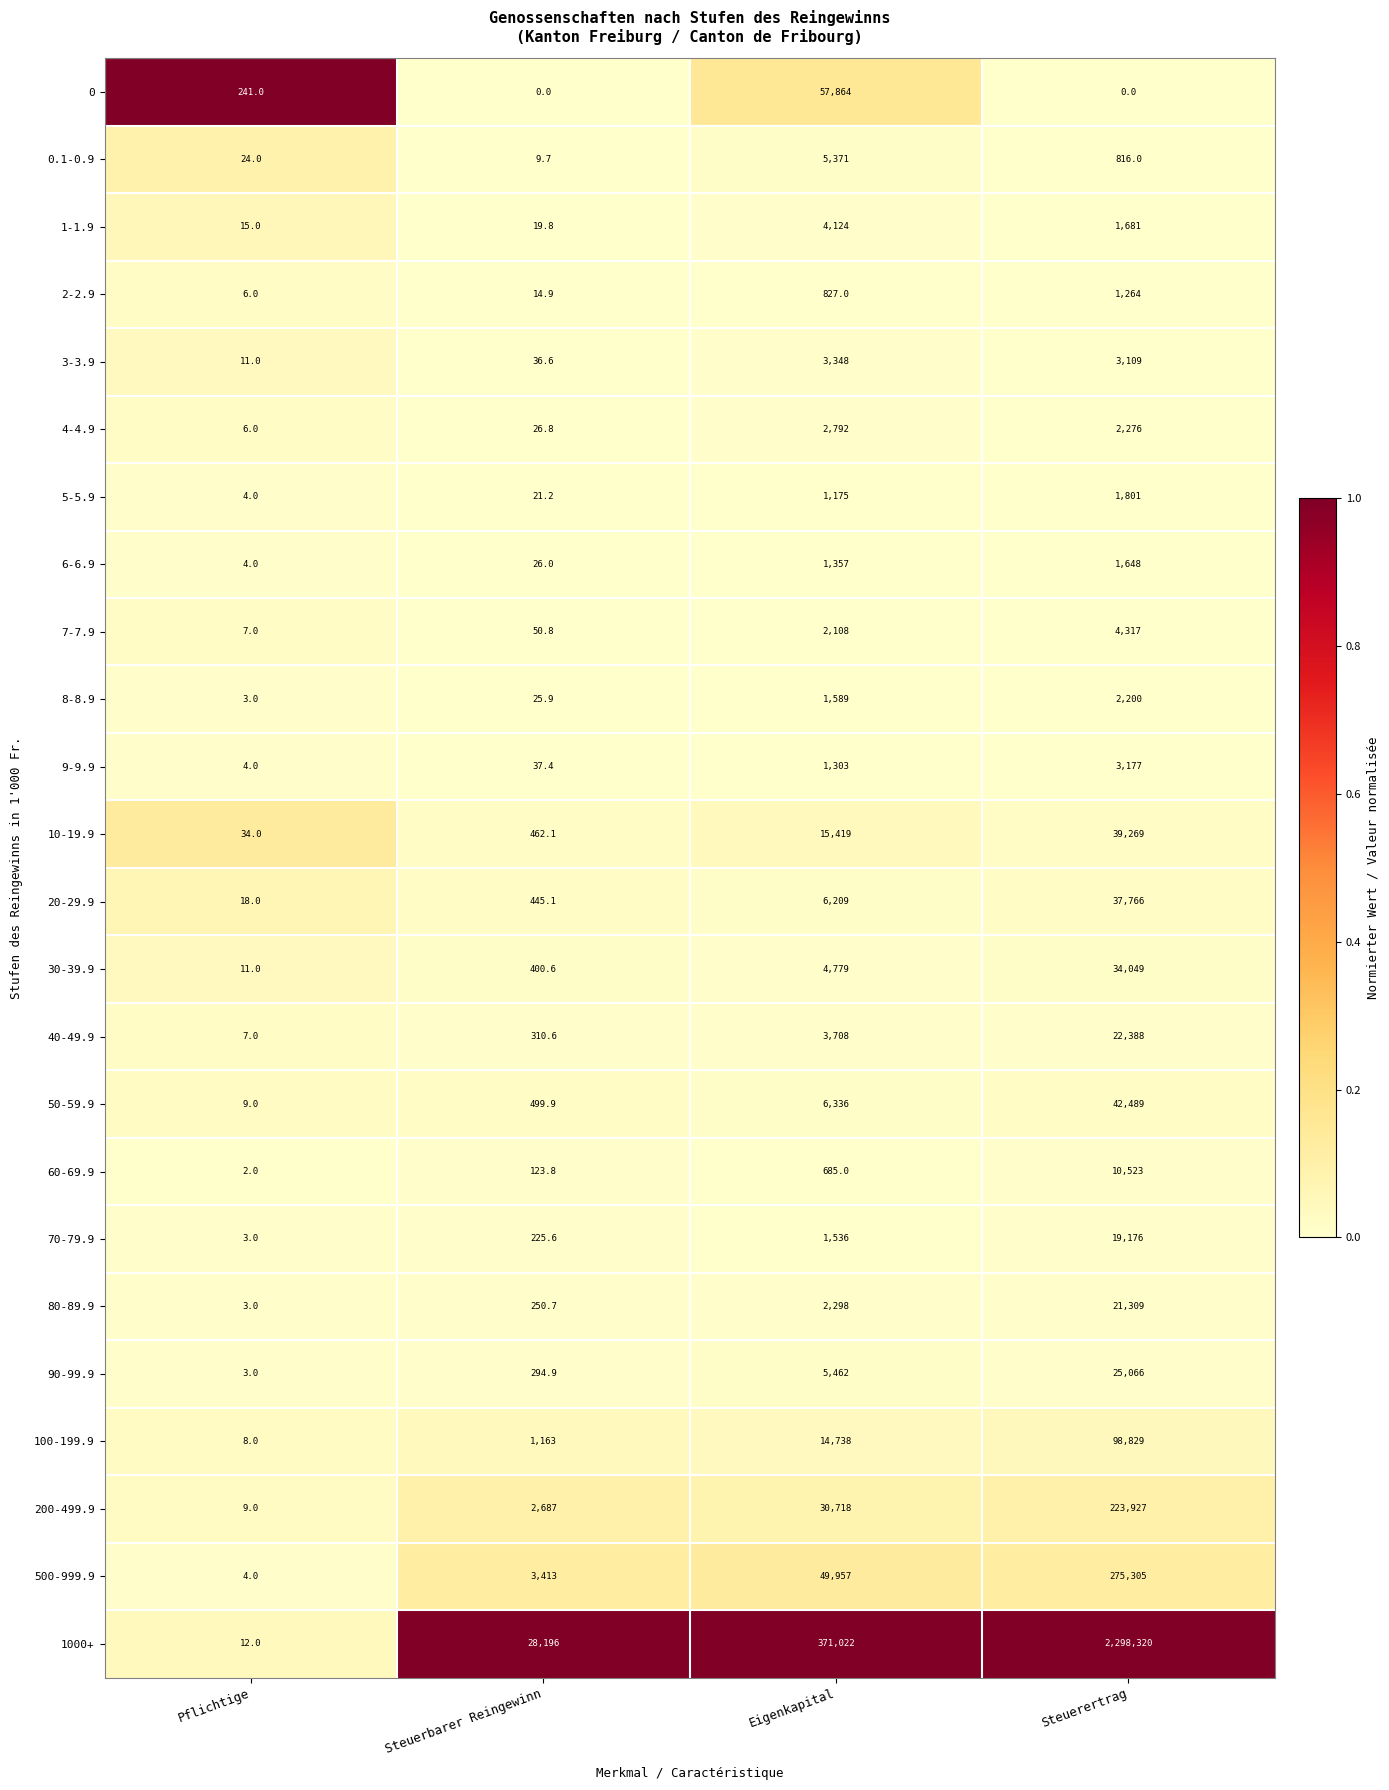

List the series in order of their peak value, highest first.

1000+, 500-999.9, 200-499.9, 100-199.9, 0, 50-59.9, 10-19.9, 20-29.9, 30-39.9, 90-99.9, 40-49.9, 80-89.9, 70-79.9, 60-69.9, 0.1-0.9, 7-7.9, 1-1.9, 3-3.9, 9-9.9, 4-4.9, 8-8.9, 5-5.9, 6-6.9, 2-2.9